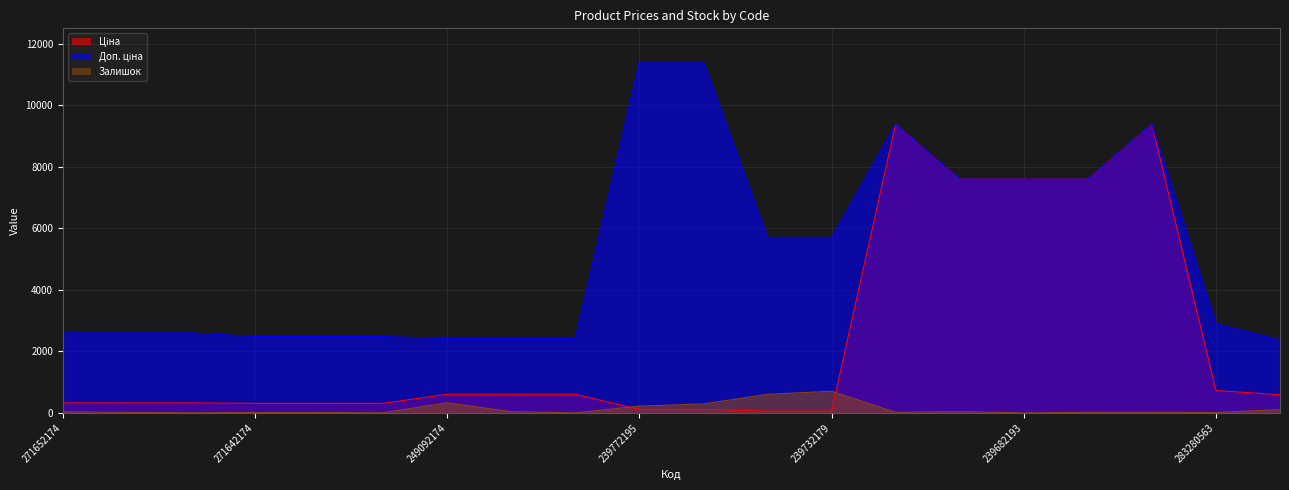

What is the average value of the Ціна series?

2346.6